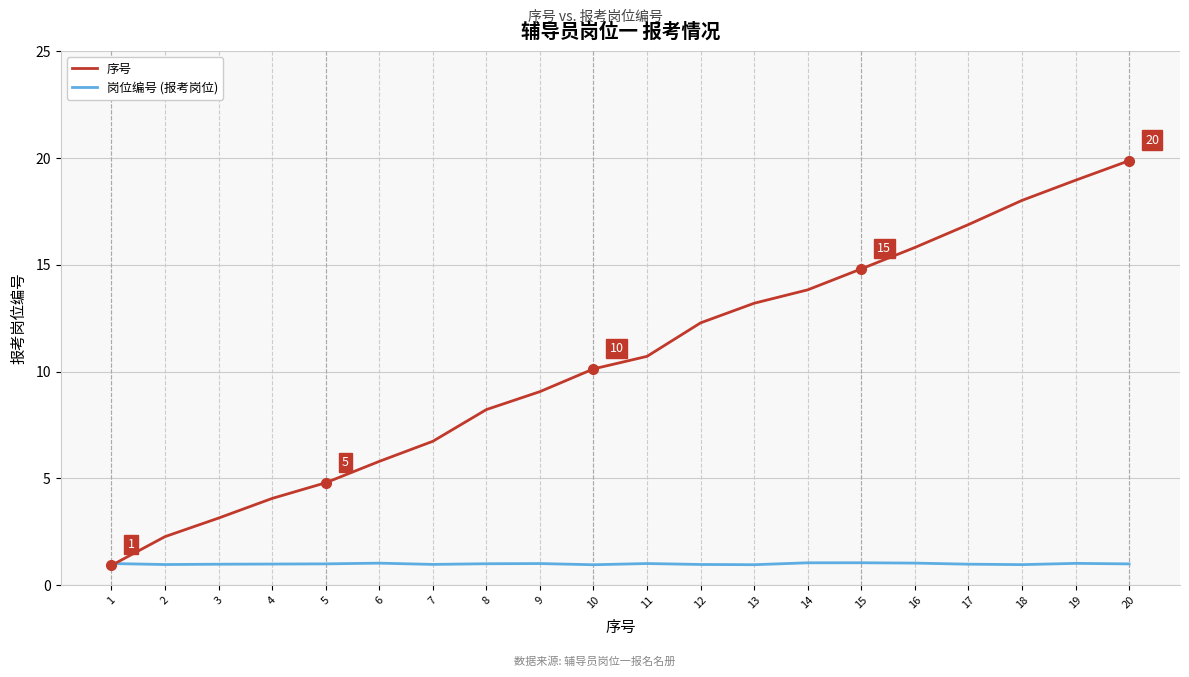

Rank the series at 10 from lowest to highest value.

岗位编号 (报考岗位), 序号